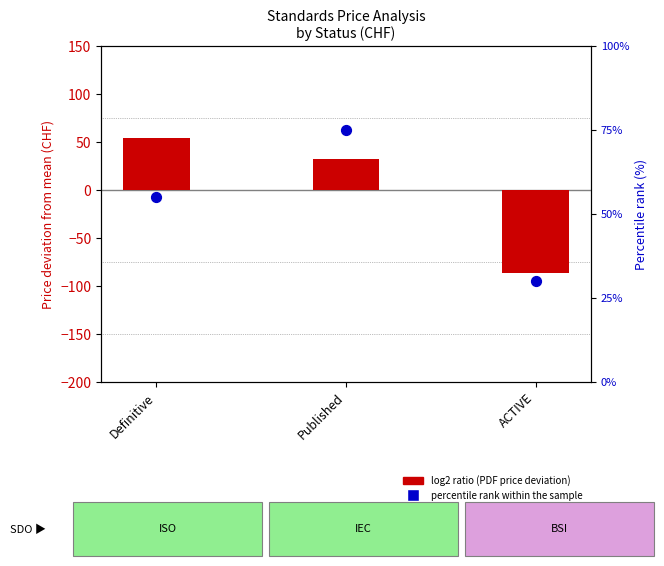

What is the total value across all series at Definitive?

109.3